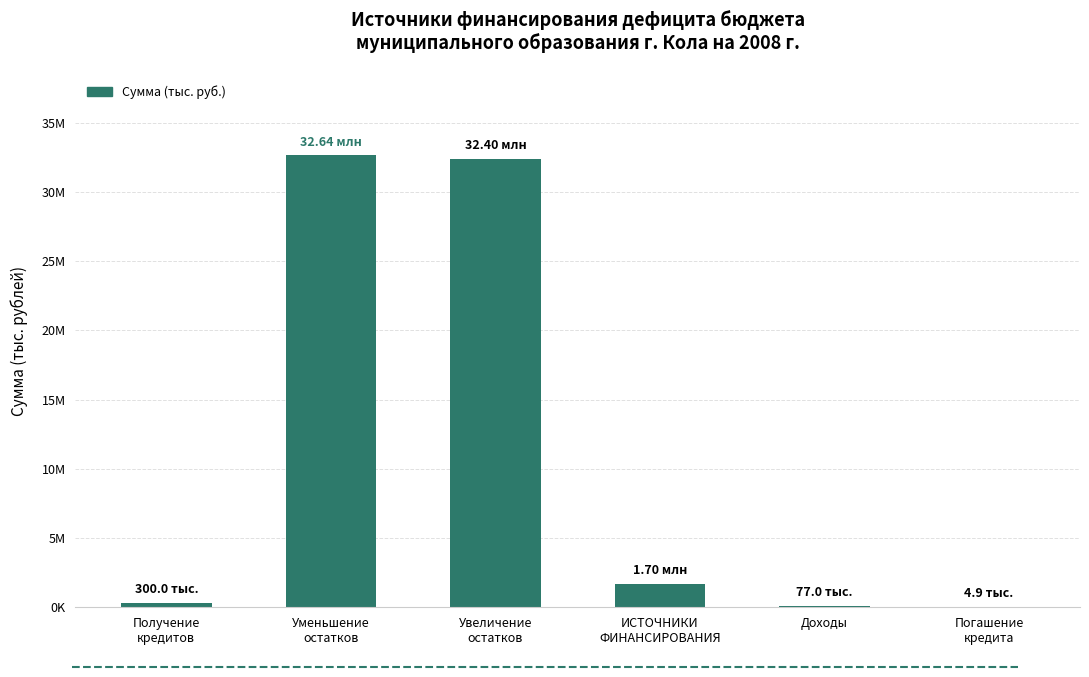

What is the change in value from Получение
кредитов to Погашение
кредита?

-295100.0